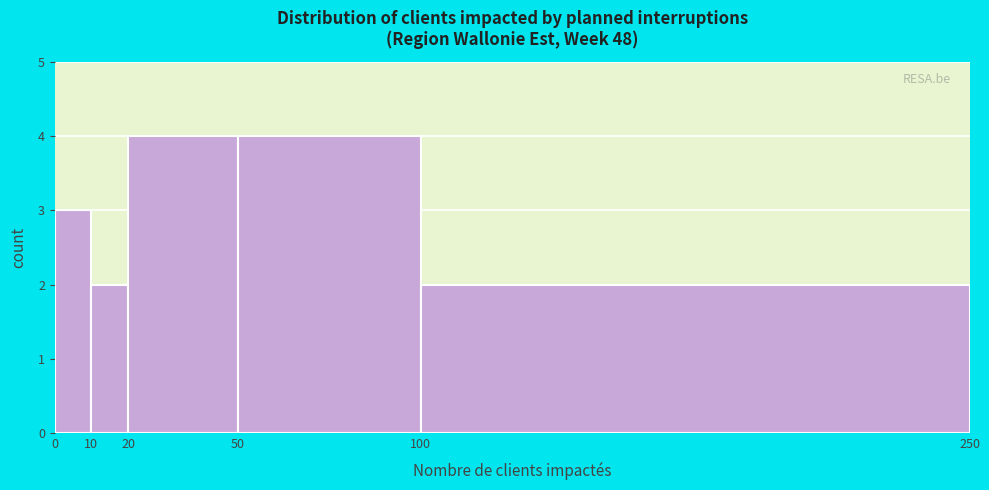

How tall is the bar that spans 20 to 50 on the x-axis? The values are not printed on the chart, so give them approximately, as read against the axis.

4